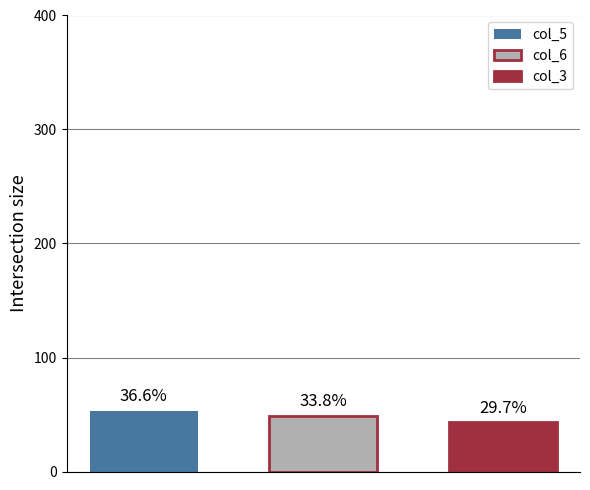

What are all the series names shown in the legend?

col_5, col_6, col_3